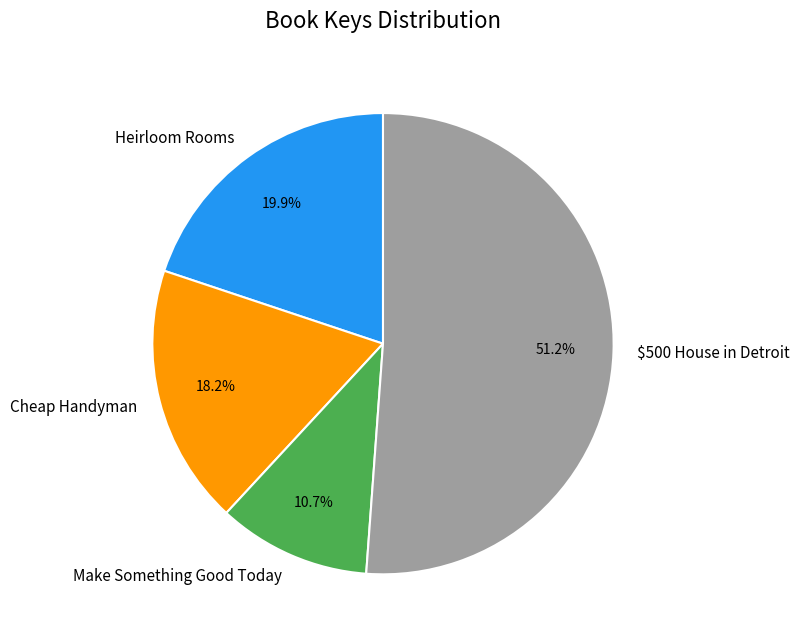

What is the smallest slice in the pie chart?

Make Something Good Today